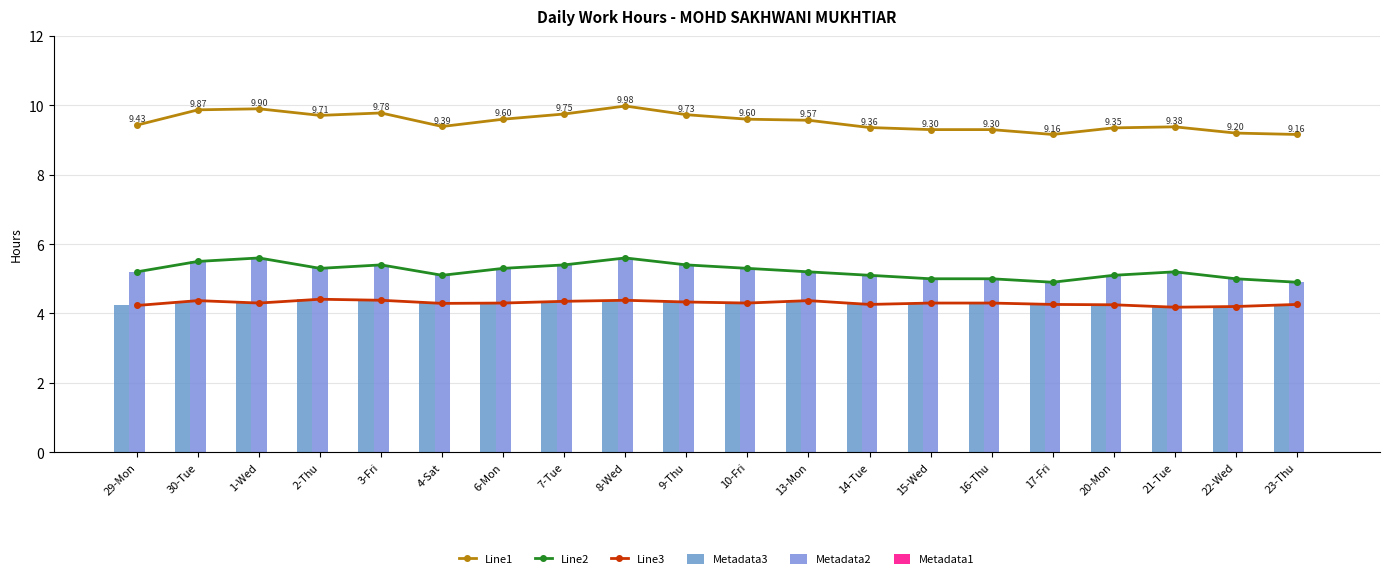

True or false: Line3 has a value of 4.2 at 29-Mon.

True